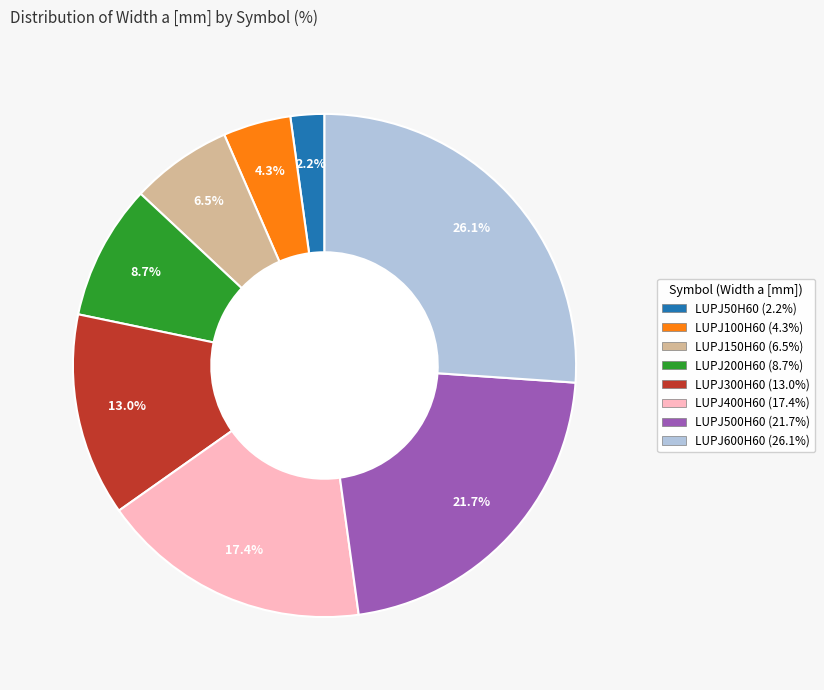

To the nearest percent, what portion does LUPJ500H60 represent?

22%